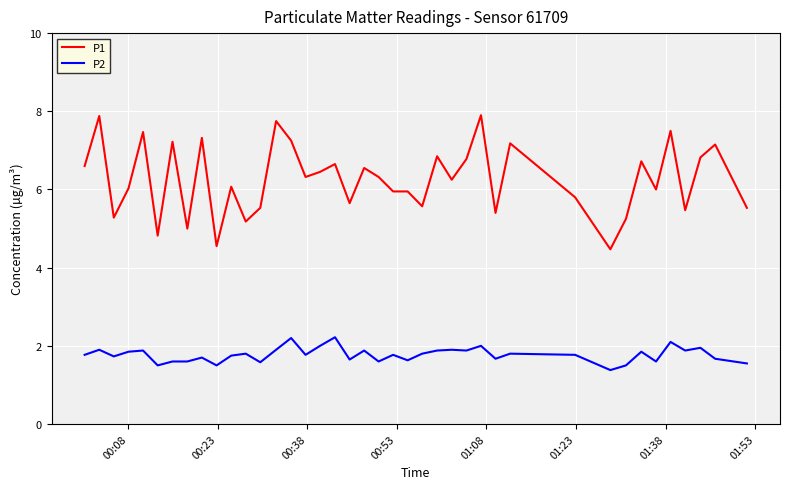

What is the difference between the maximum and minimum values in the P1 series?

3.4